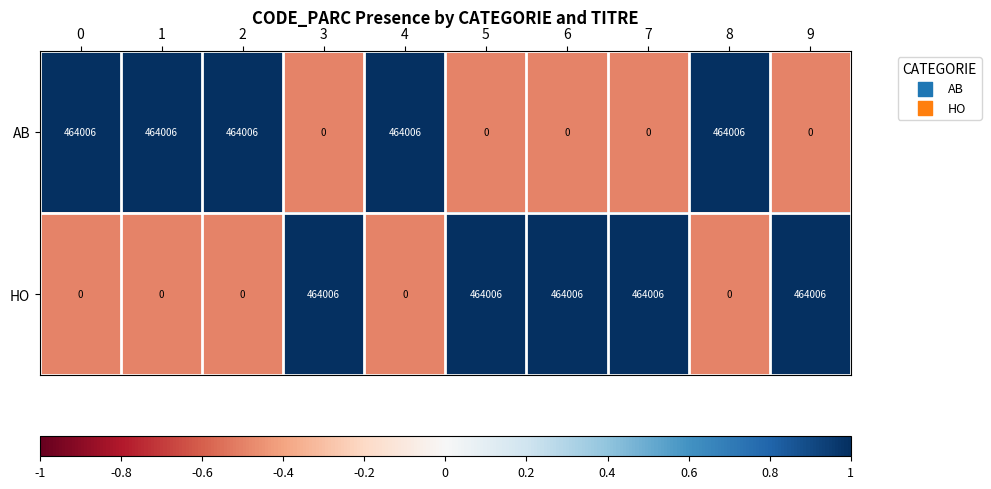

Reading right to left, what are all the values shown in this chart?

AB: 0	464006	0	0	0	464006	0	464006	464006	464006
HO: 464006	0	464006	464006	464006	0	464006	0	0	0